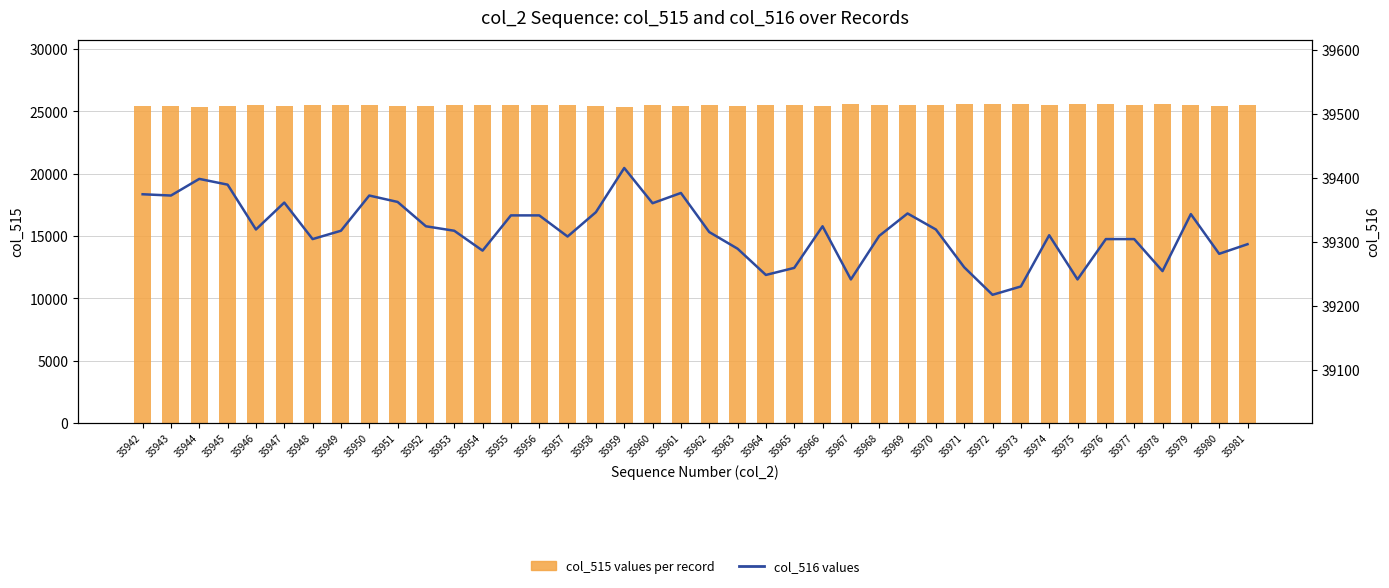

Between 35979 and 35974, which is larger?

35979